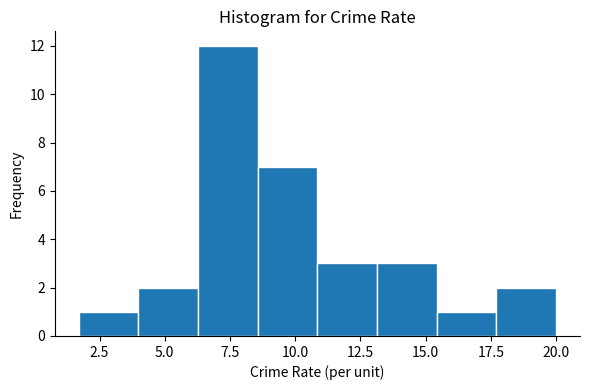

Reading left to right, list every bar in this chart as the range it spans on the x-axis followed by its height. Neither the bar edges nor the heights are printed on the chart, so give them approximately, as read against the axes.

1.5 to 4.0: 1
4.0 to 6.5: 2
6.5 to 8.5: 12
8.5 to 11.0: 7
11.0 to 13.0: 3
13.0 to 15.5: 3
15.5 to 17.5: 1
17.5 to 20.0: 2